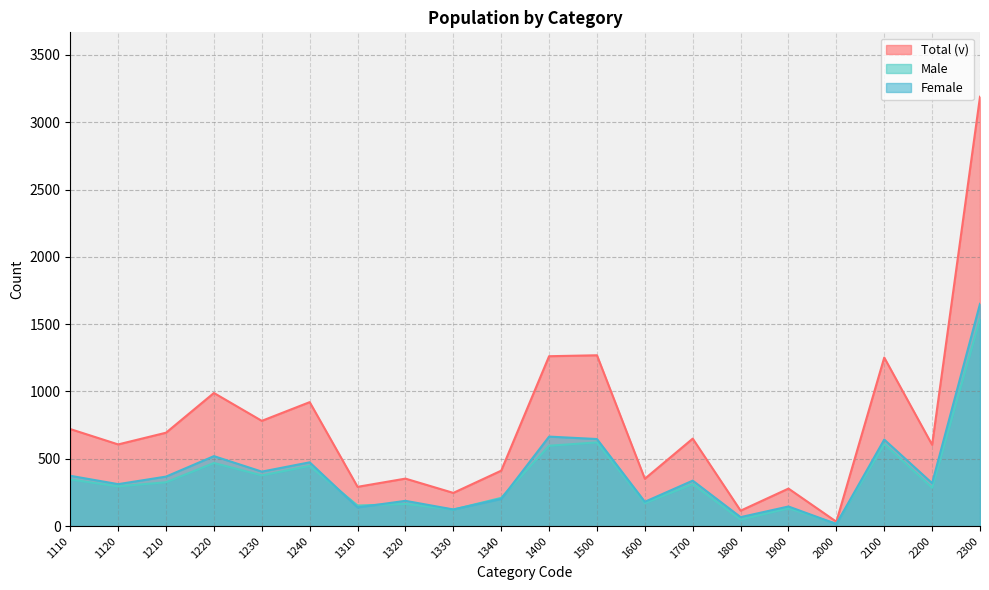

At 1330, list the series in order from smallest to largest.

Male, Female, Total (v)